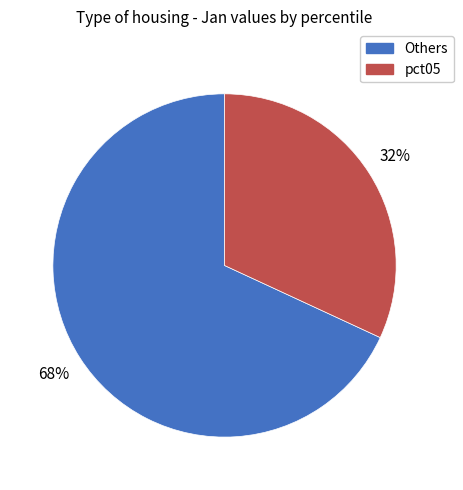

Is there any slice that represents more than half of the pie?

Yes